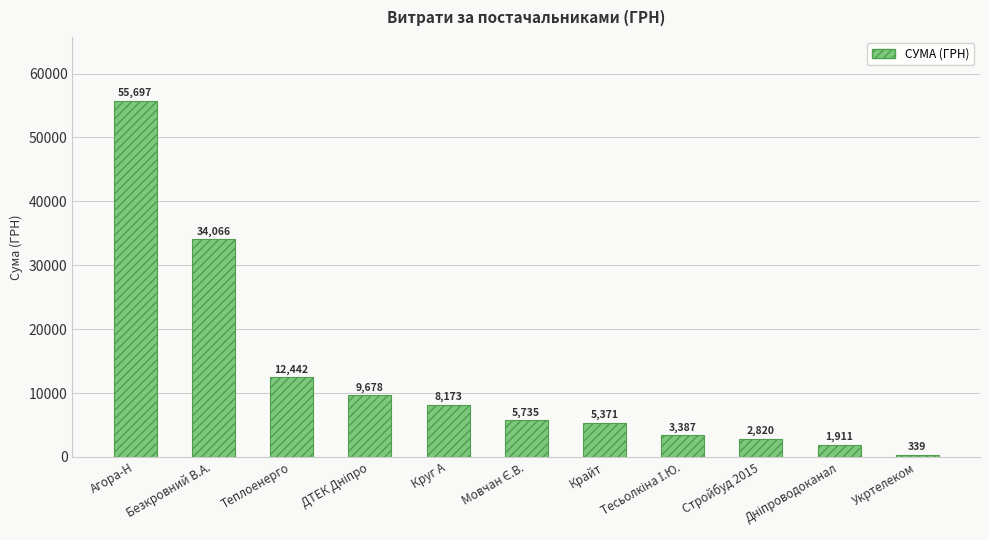

Which category has the lowest value across all series?

Укртелеком